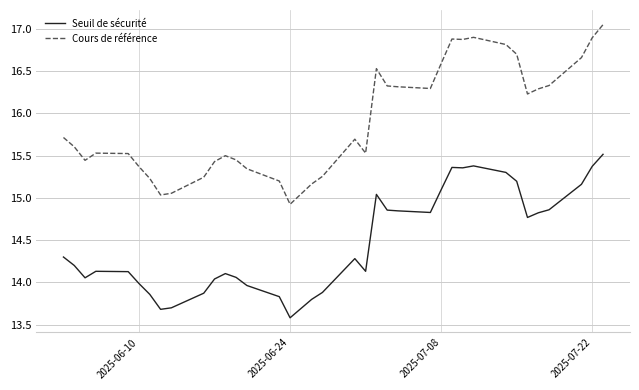

Which series has the largest total across all categories?

Cours de référence